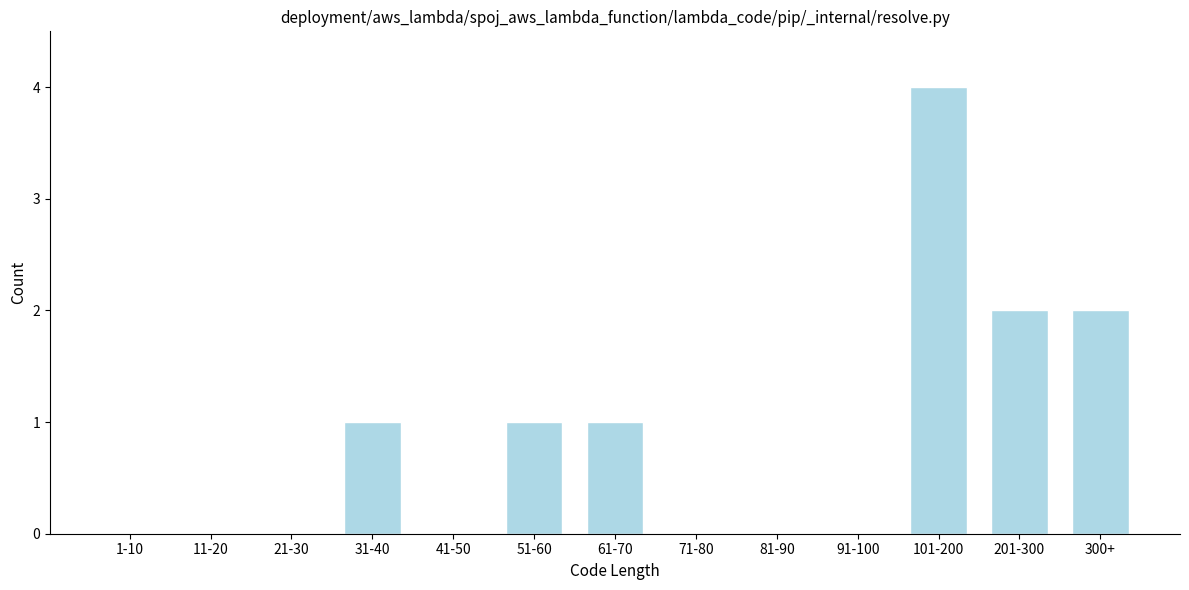

Reading left to right, what are all the values shown in this chart?

1-10=0	11-20=0	21-30=0	31-40=1	41-50=0	51-60=1	61-70=1	71-80=0	81-90=0	91-100=0	101-200=4	201-300=2	300+=2